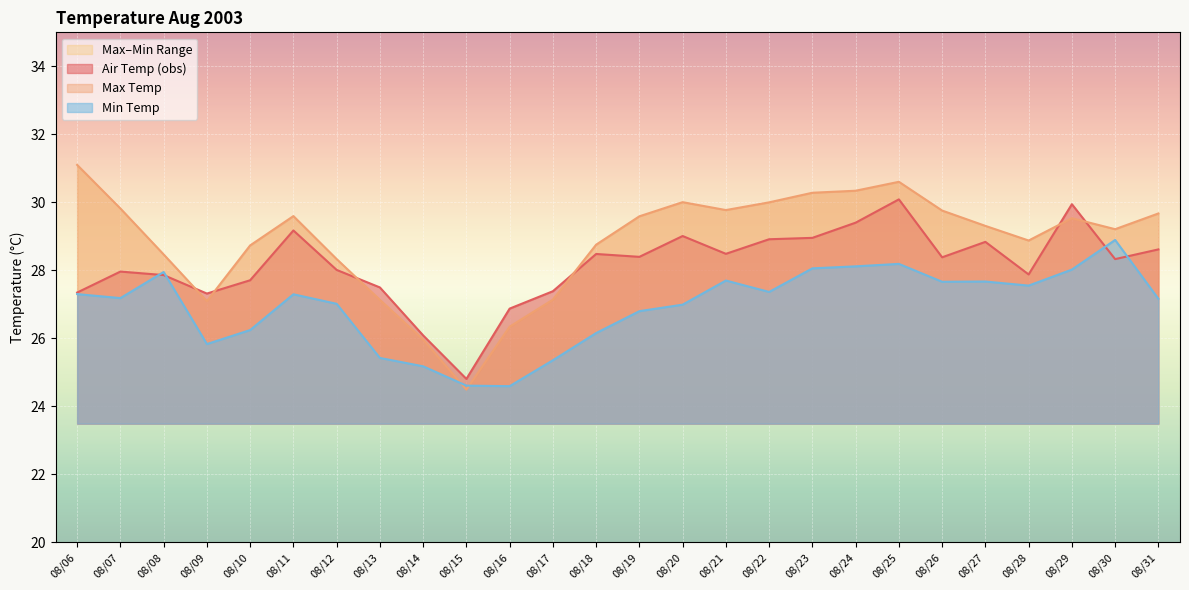

At which label does Air Temp (obs) first exceed 28?

08/11